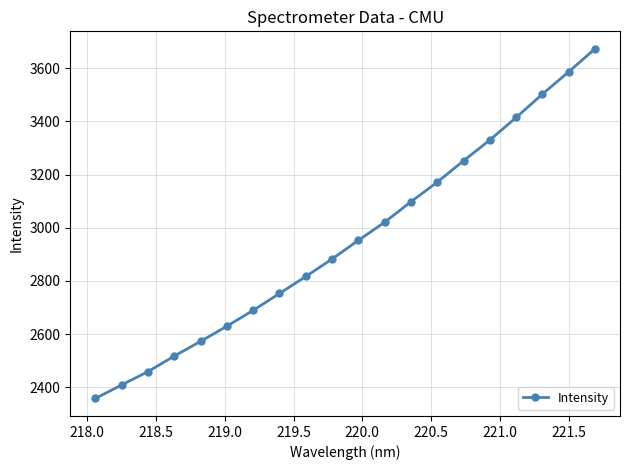

What is the value of the 8th point from the left?

2753.1